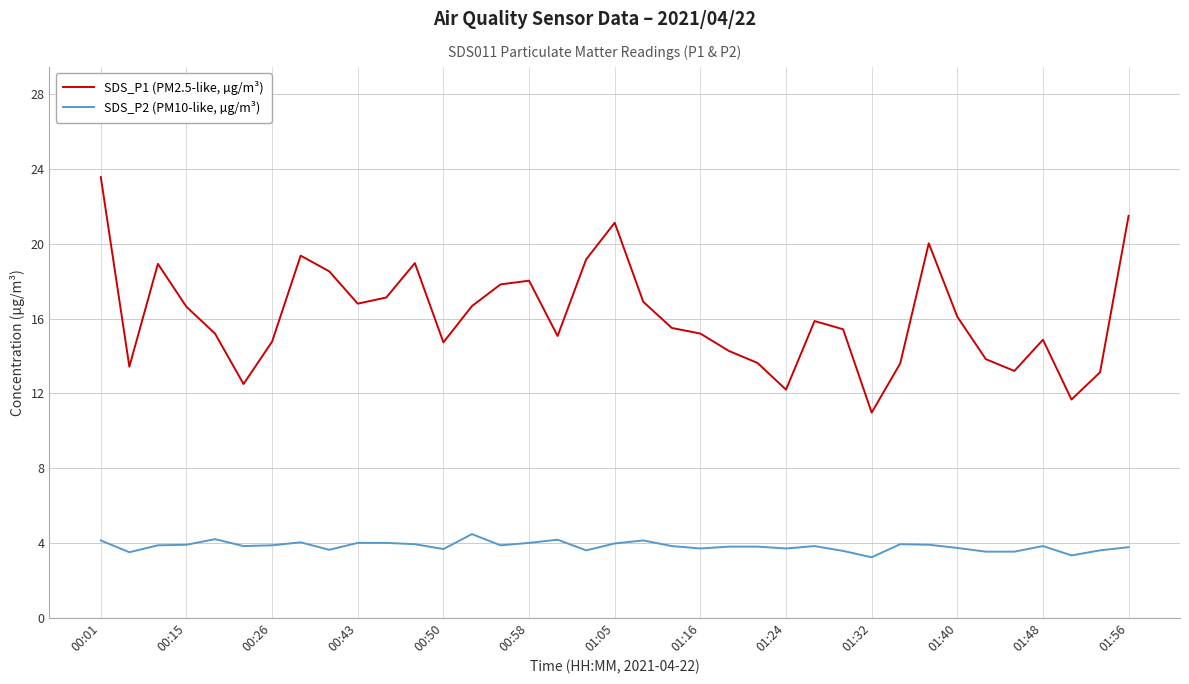

What is the sum of all SDS_P1 (PM2.5-like, µg/m³) values?

596.4